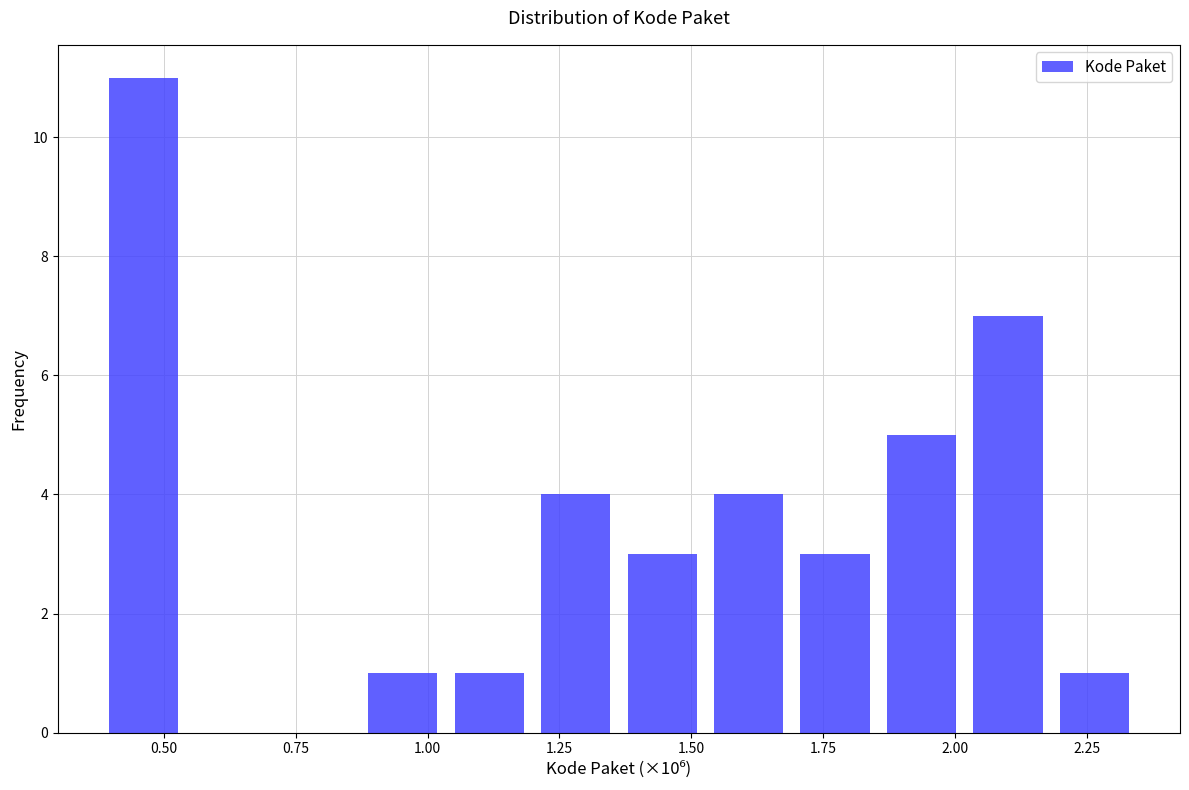

Around what value on the x-axis is the tallest bar? Give the approximate position of its centre, as read against the axis.

0.45